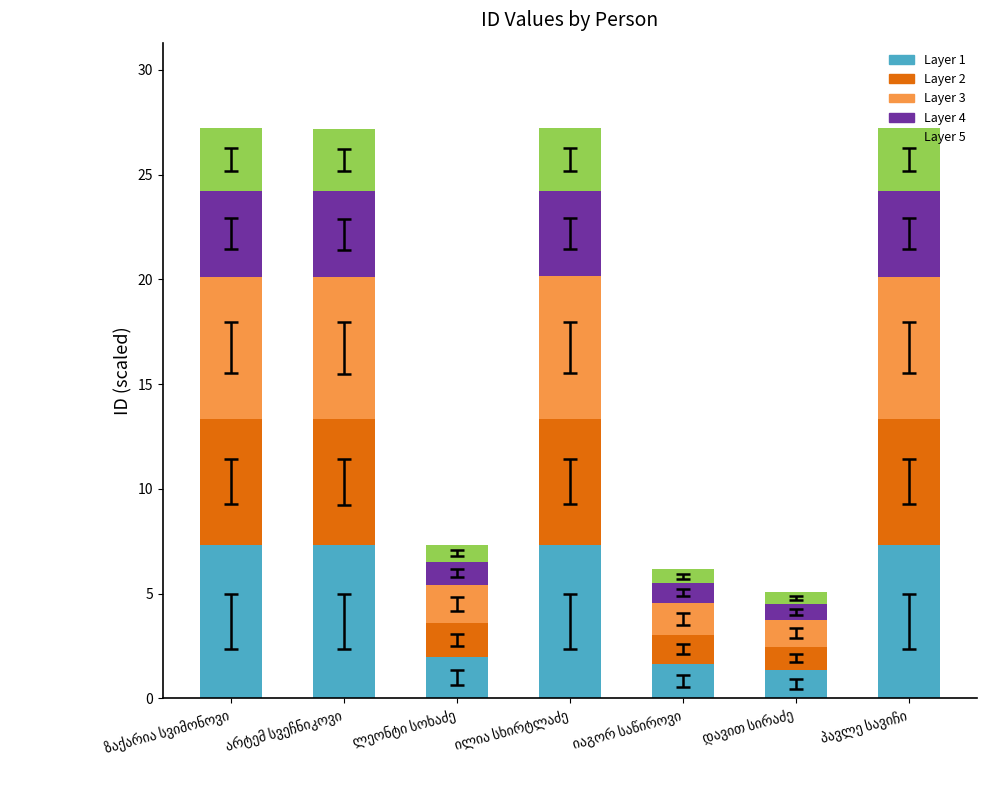

What is the lowest value of the Layer 1 series?

1.4